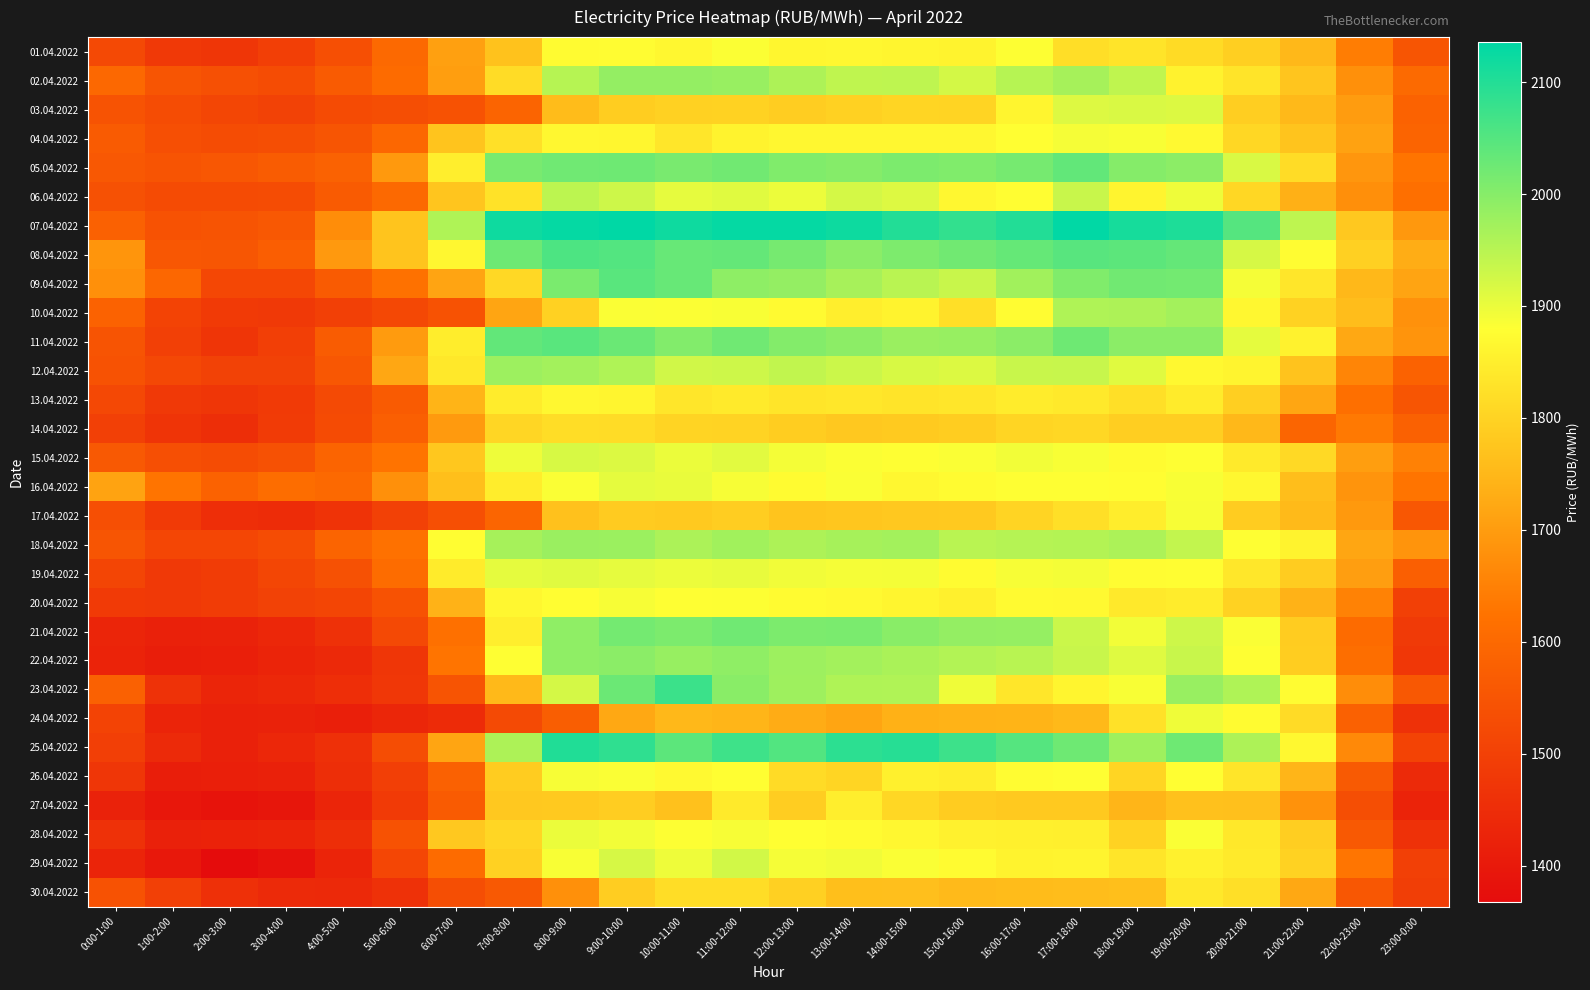

At which category does the chart reach its peak across all series?

9:00-10:00